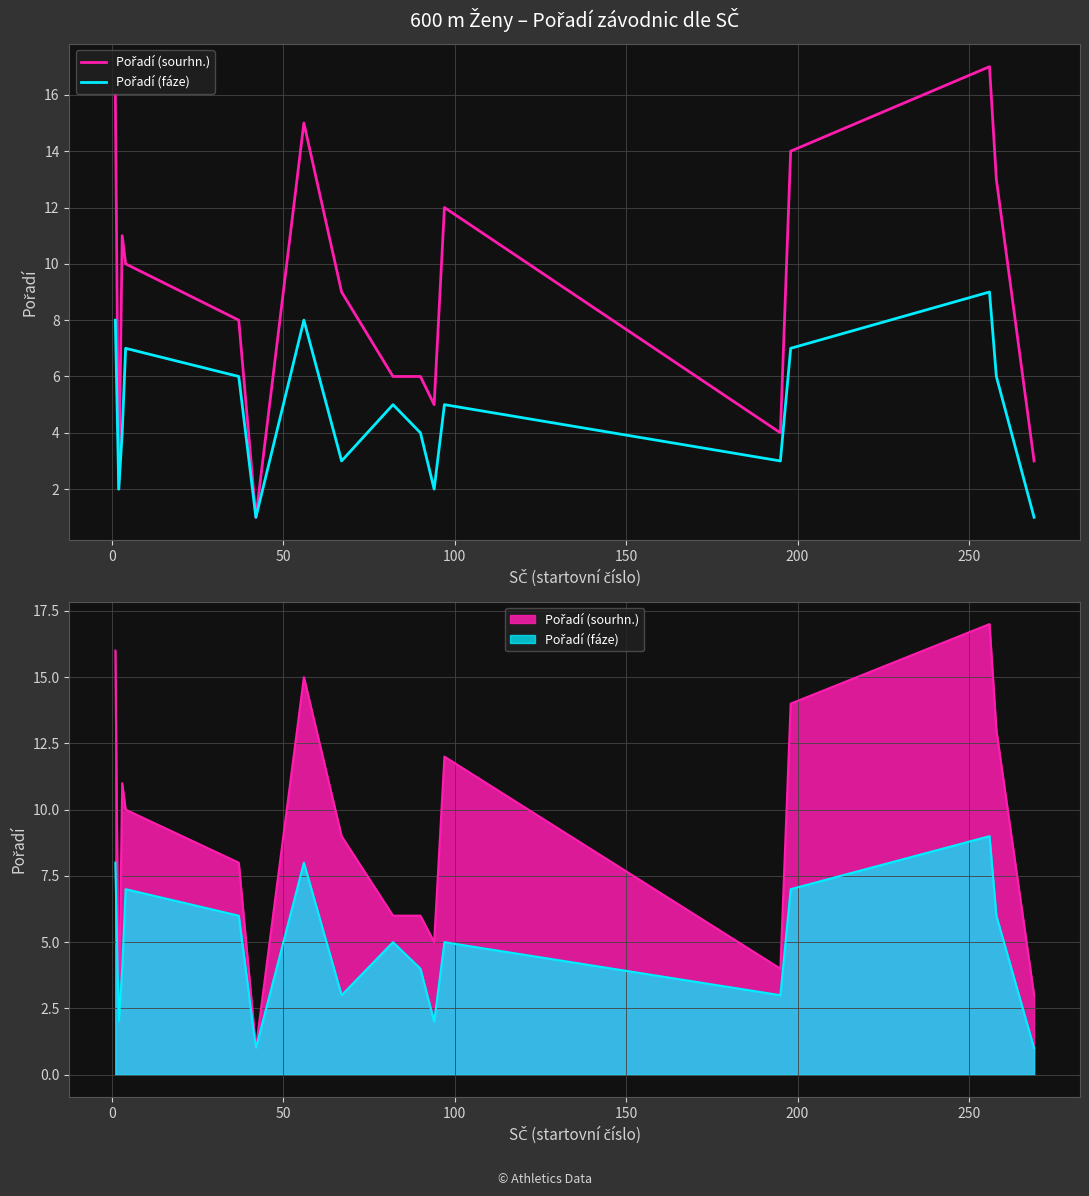

What value does the Pořadí (sourhn.) series have at 13, to the nearest 10?

10